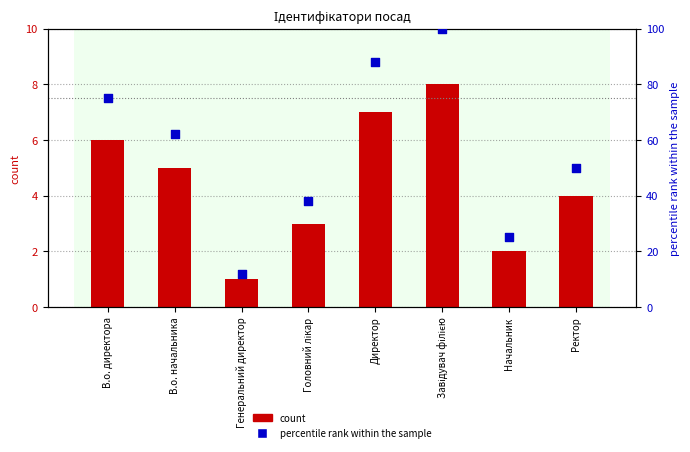

At which category is the sum across all series the highest?

Завідувач філією